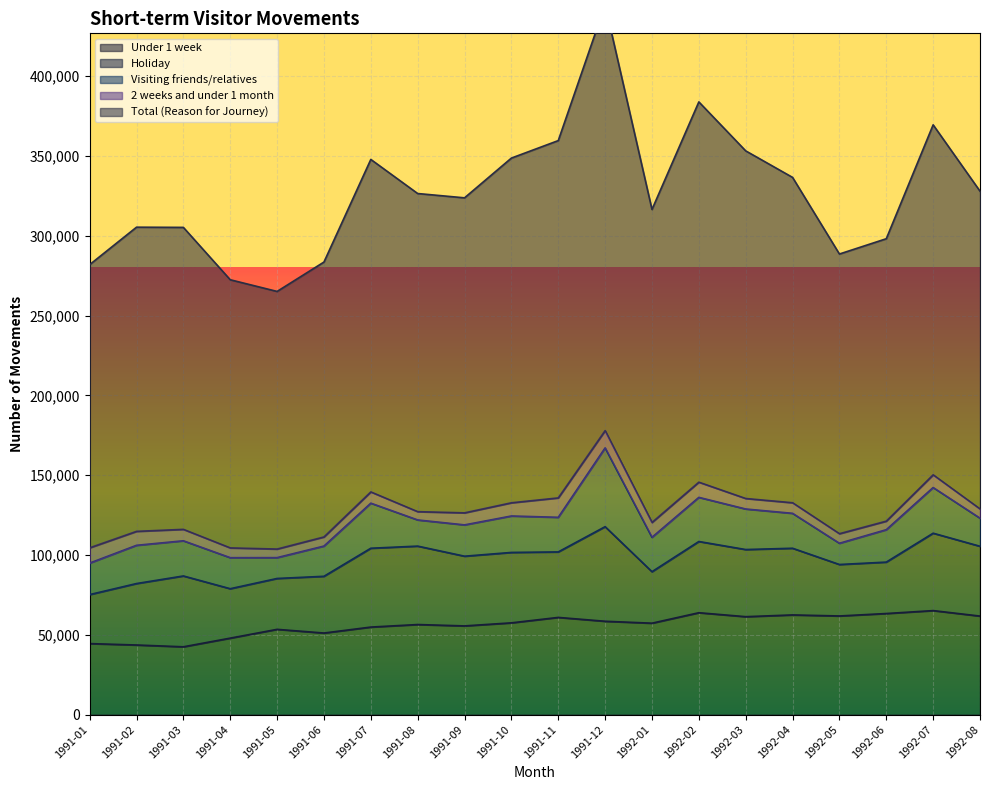

How many series are shown in this chart?

5